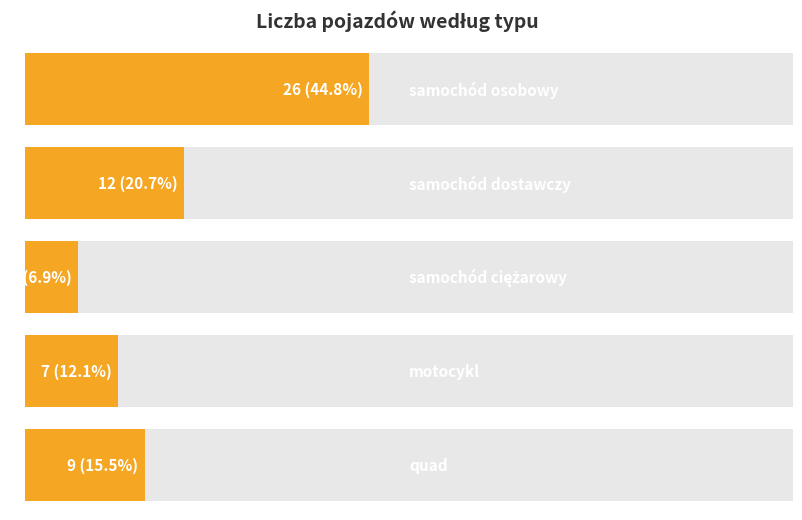

What position from the right is samochód dostawczy?

4